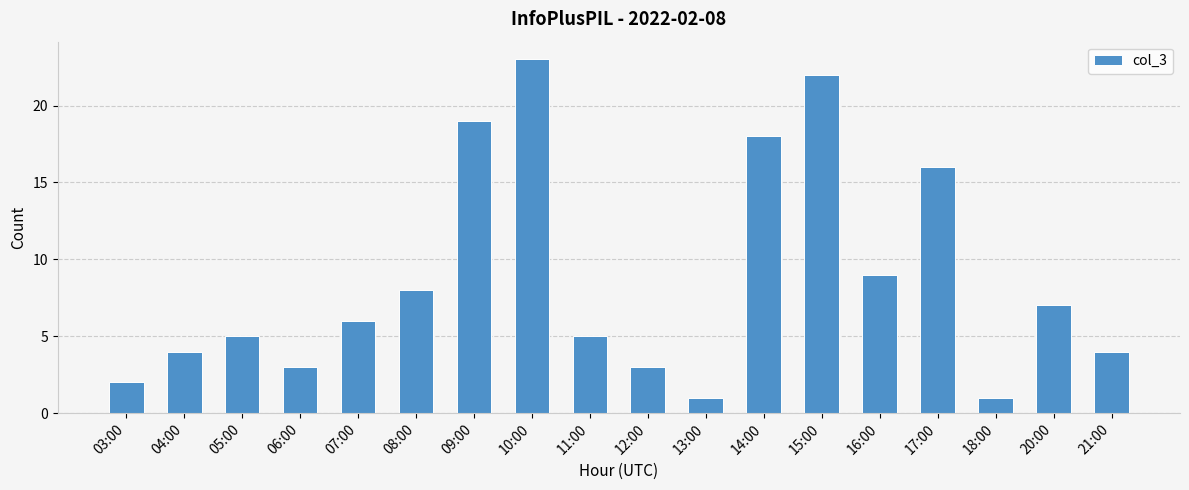

What is the change in value from 08:00 to 21:00?

-4